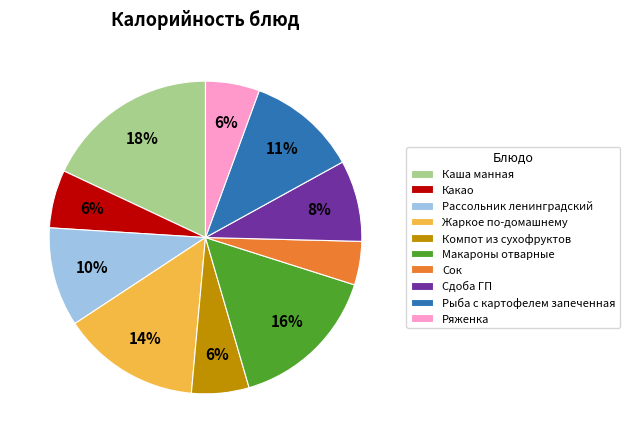

Is it true that Ряженка is 6% of the pie?

True